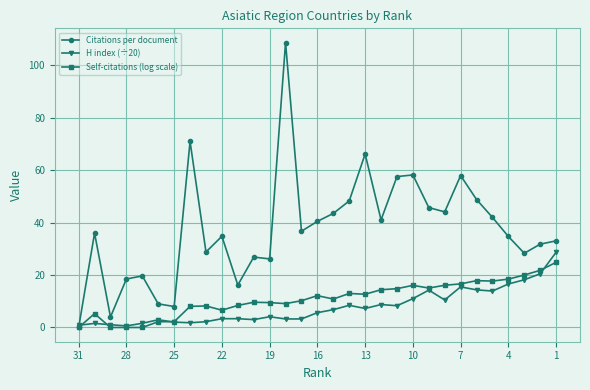

Which series has the largest range (max minus min)?

Citations per document